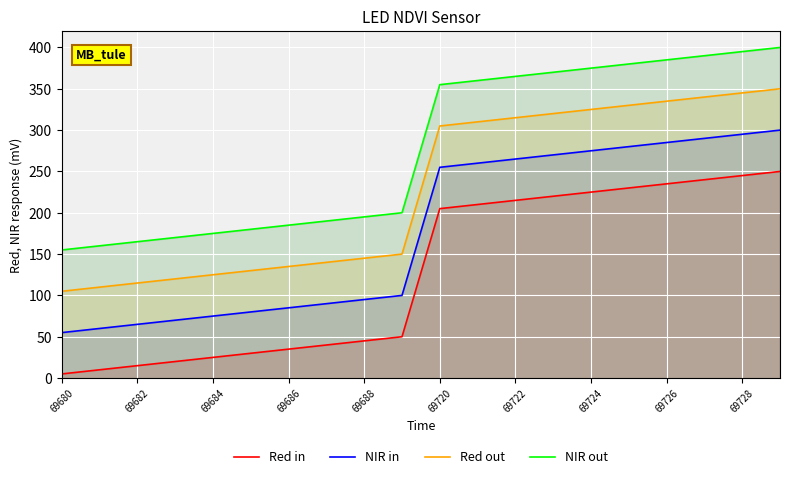

Reading left to right, extract all data points from this chart.

Red in: 5	10	15	20	25	30	35	40	45	50	205	210	215	220	225	230	235	240	245	250
NIR in: 55	60	65	70	75	80	85	90	95	100	255	260	265	270	275	280	285	290	295	300
Red out: 105	110	115	120	125	130	135	140	145	150	305	310	315	320	325	330	335	340	345	350
NIR out: 155	160	165	170	175	180	185	190	195	200	355	360	365	370	375	380	385	390	395	400